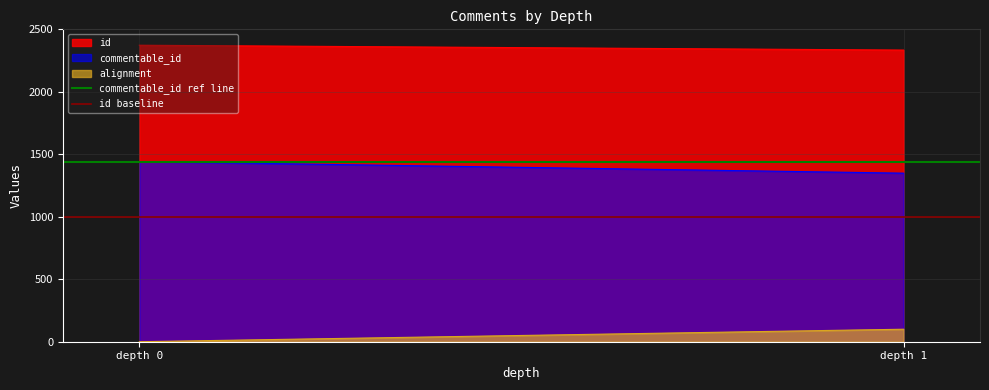

Is it true that alignment equals 0 at depth 0?

True